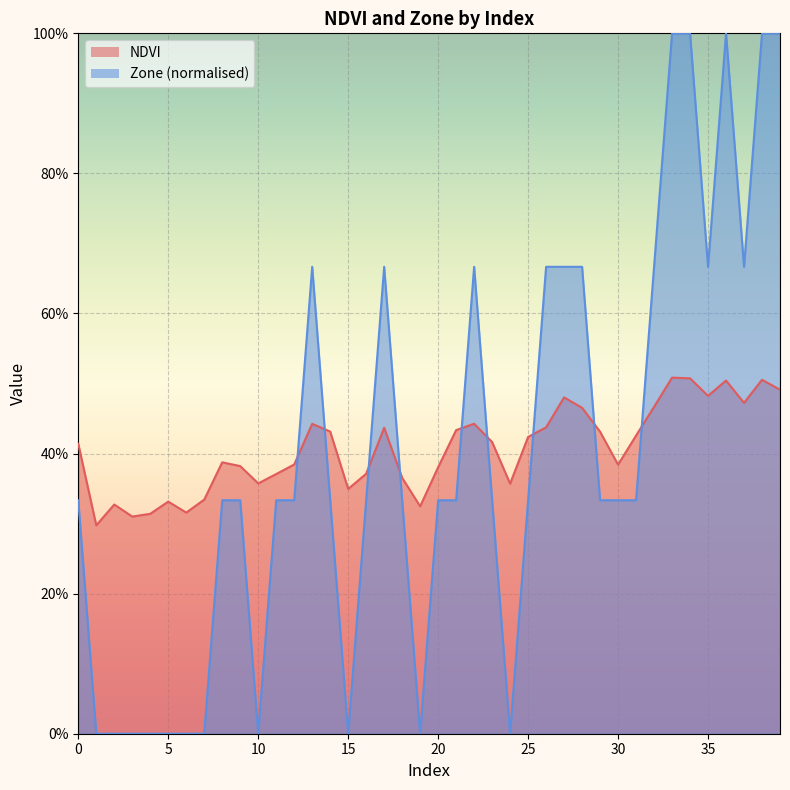

Is it true that NDVI equals 0.3 at 1?

True